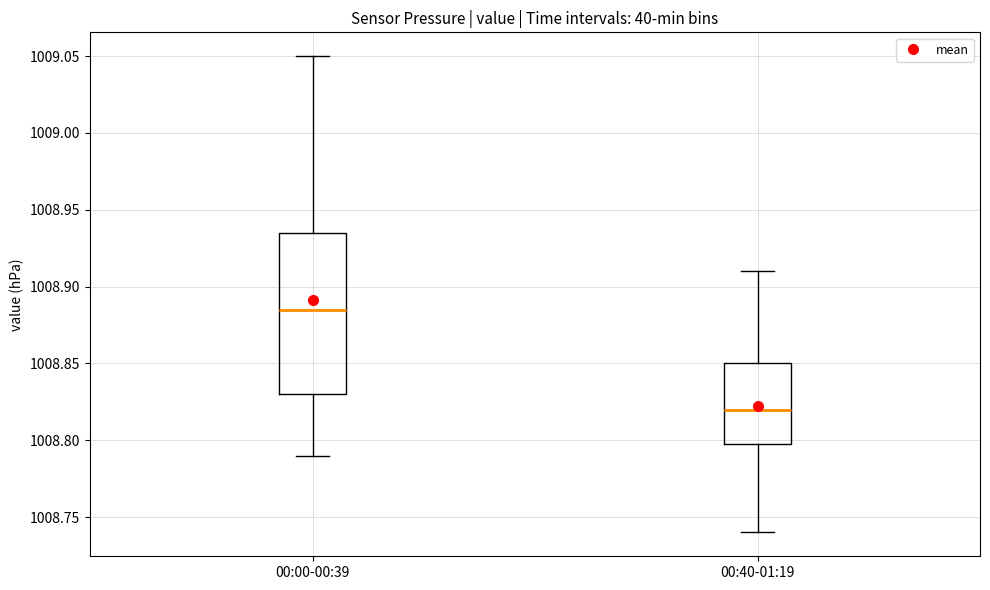

Where does the lower whisker of the box for 00:40-01:19 end on the y-axis? The values are not printed on the chart, so give them approximately, as read against the axis.

1008.740